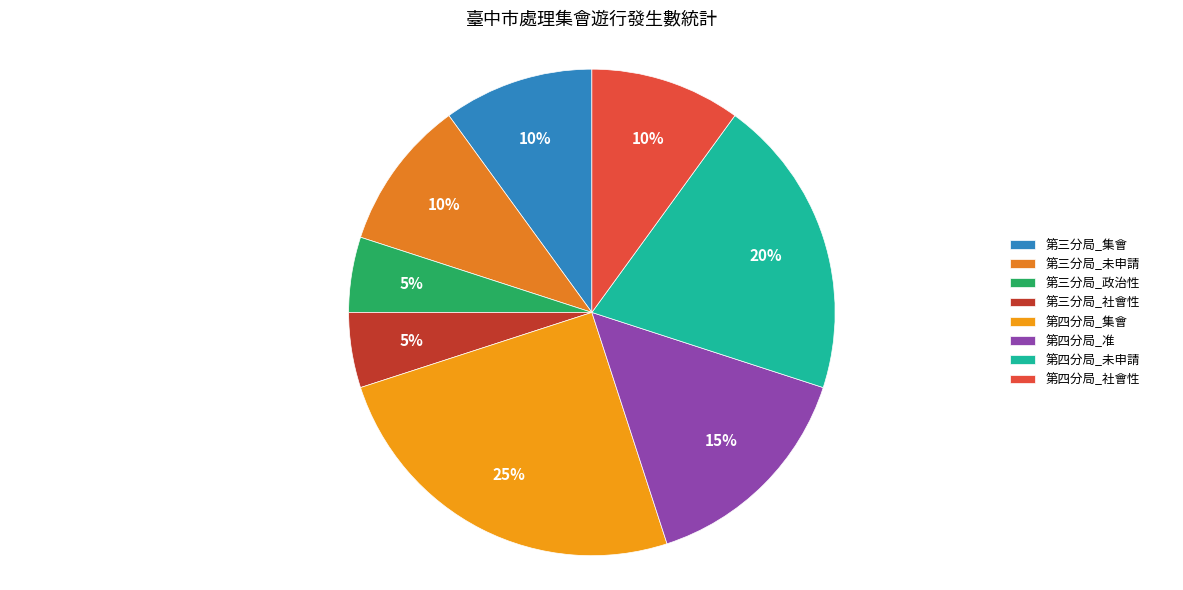

Does any single category account for the majority?

No